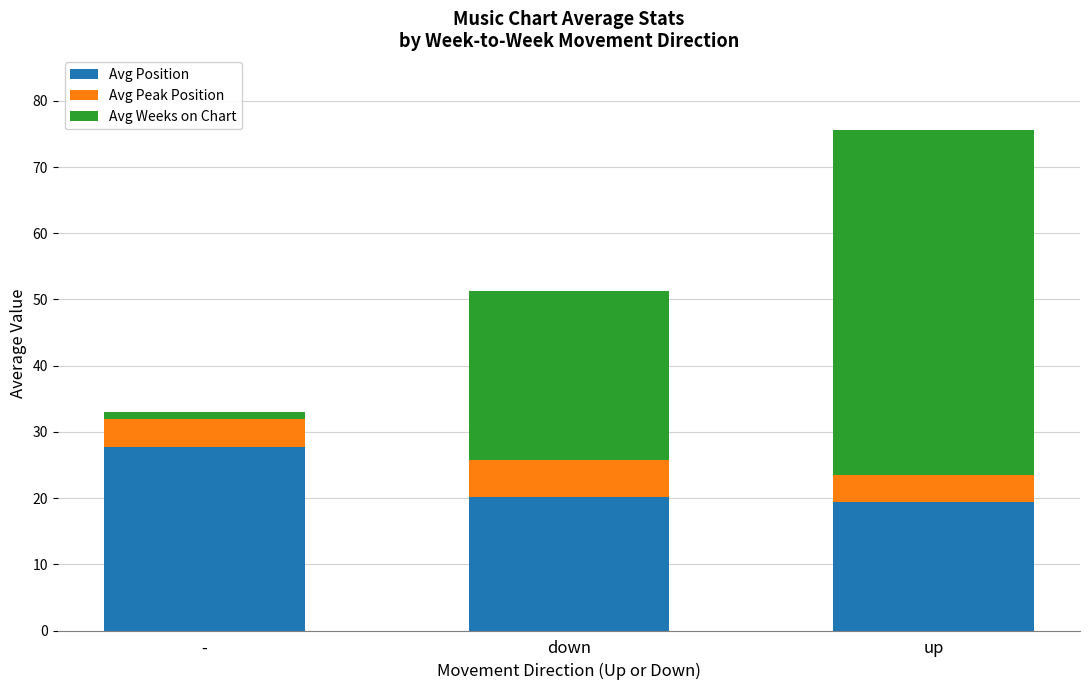

What is the total value across all series at down?

51.2